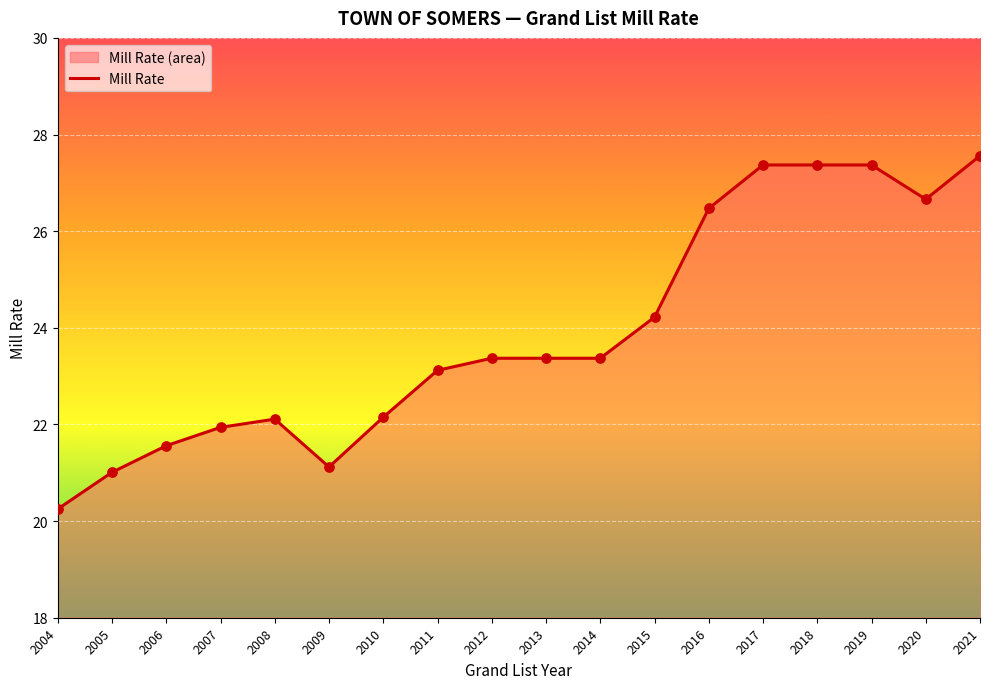

What is the ratio of the value at 2004 to the value at 2018?

0.7